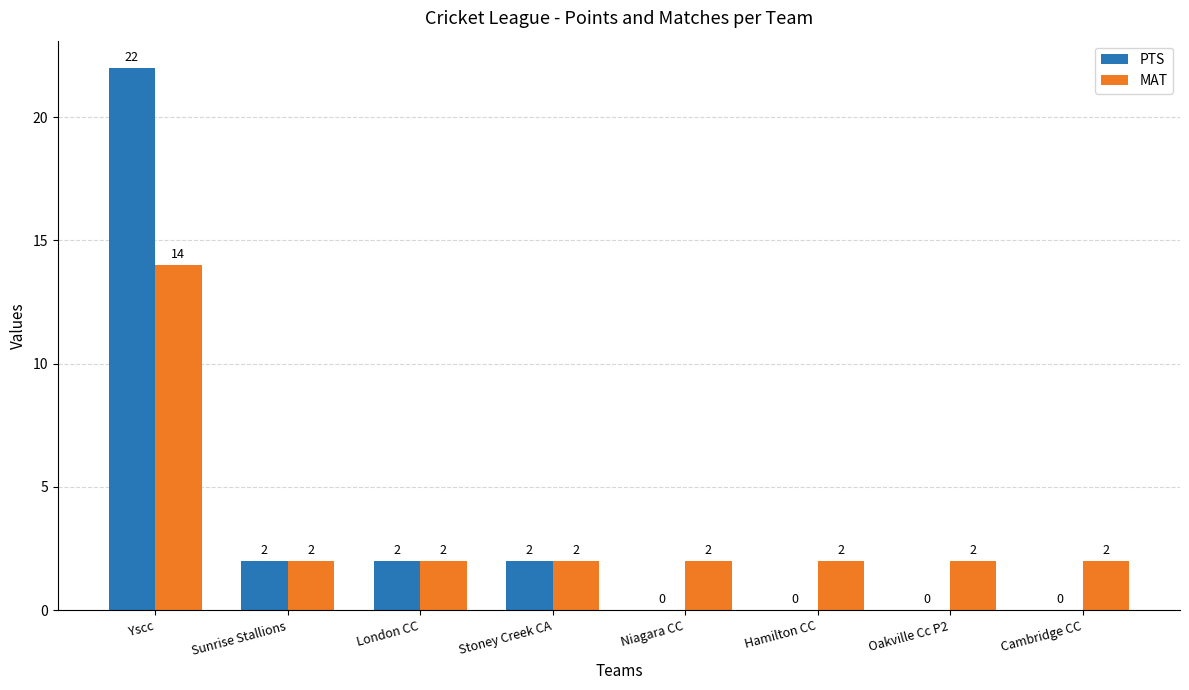

Is it true that PTS equals 22 at Yscc?

True